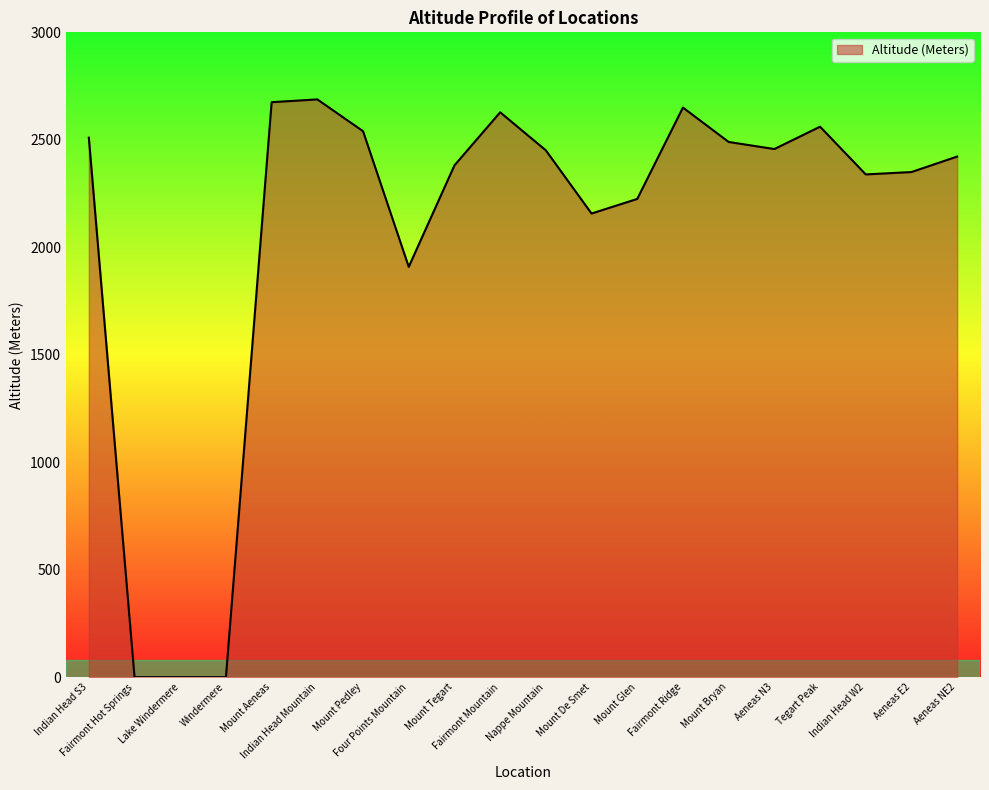

What is the difference between the maximum and minimum values?

2688